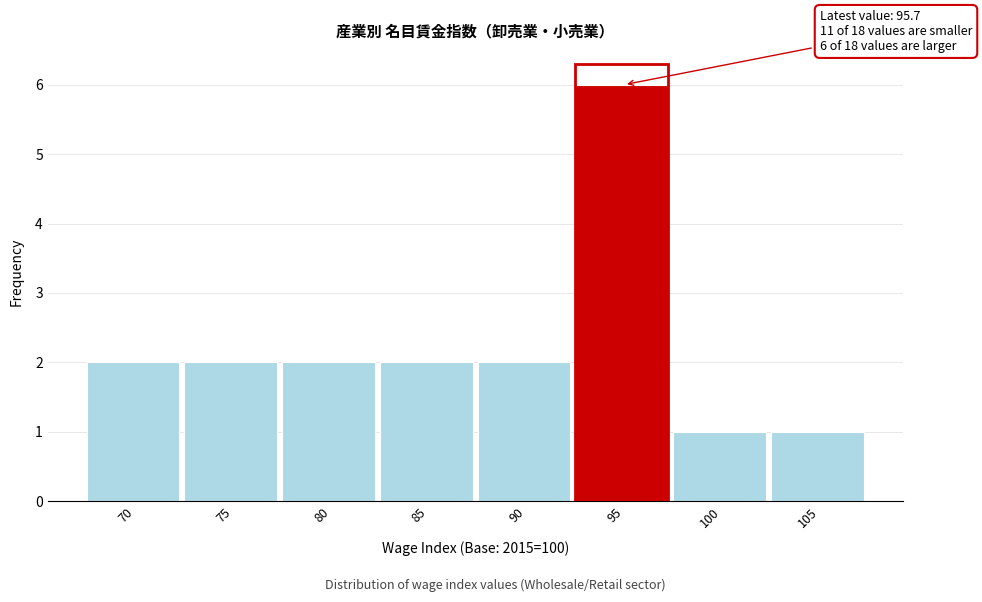

Reading left to right, extract all data points from this chart.

2	2	2	2	2	6	1	1